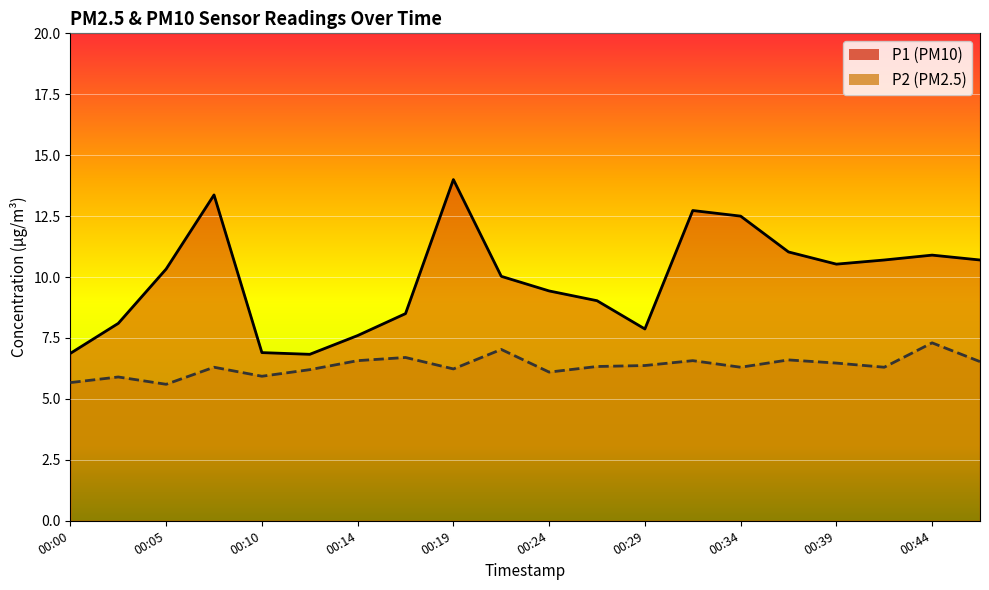

How many values in the P1 series are below 10?

9